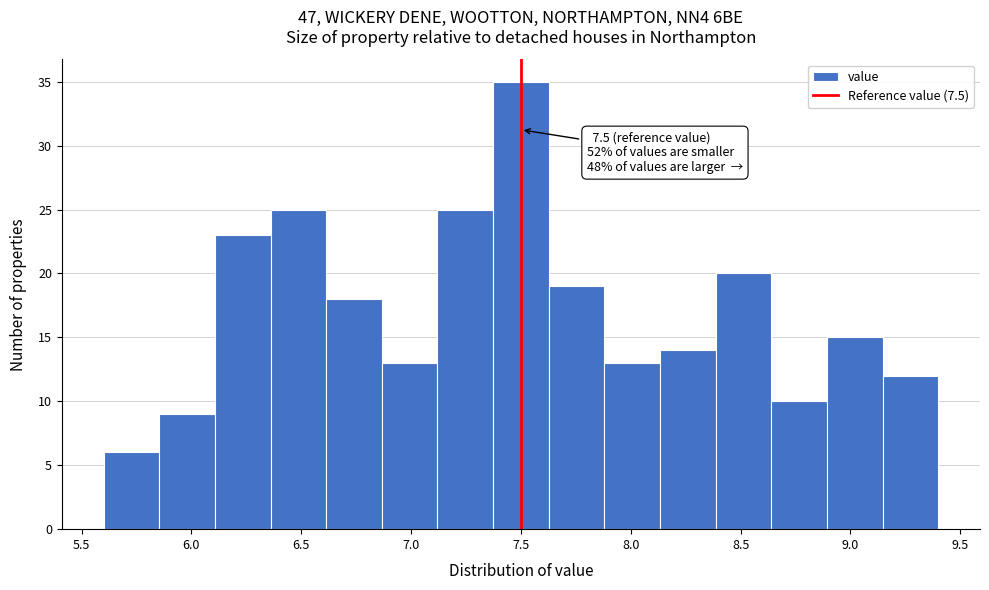

Over which range of the x-axis is the bar tallest?

7.35 to 7.65